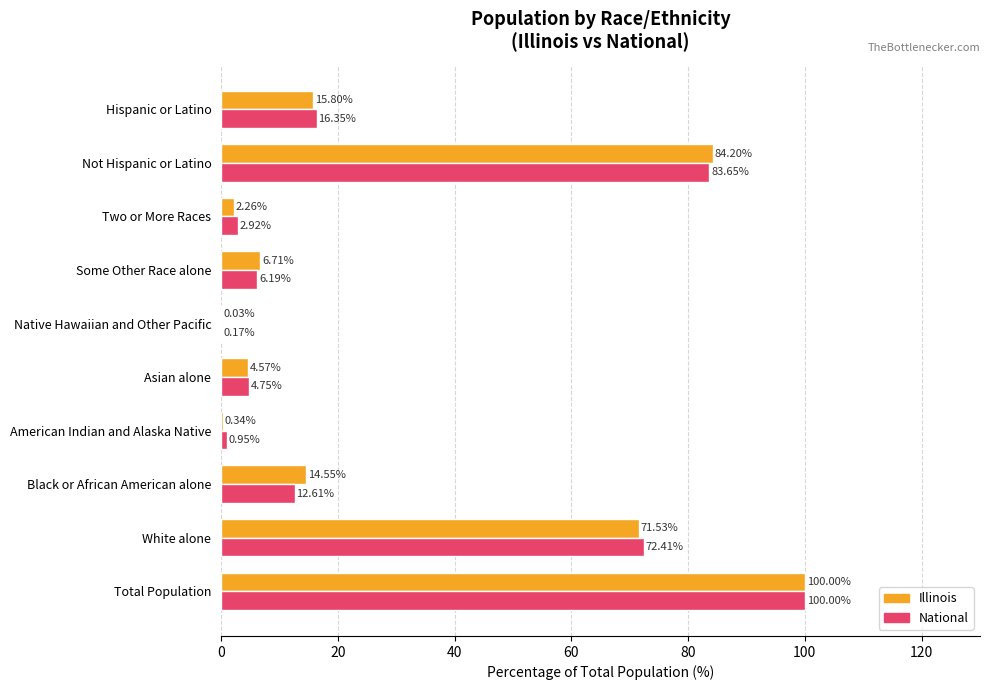

Which series changed the most between Black or African American alone and Some Other Race alone?

Illinois